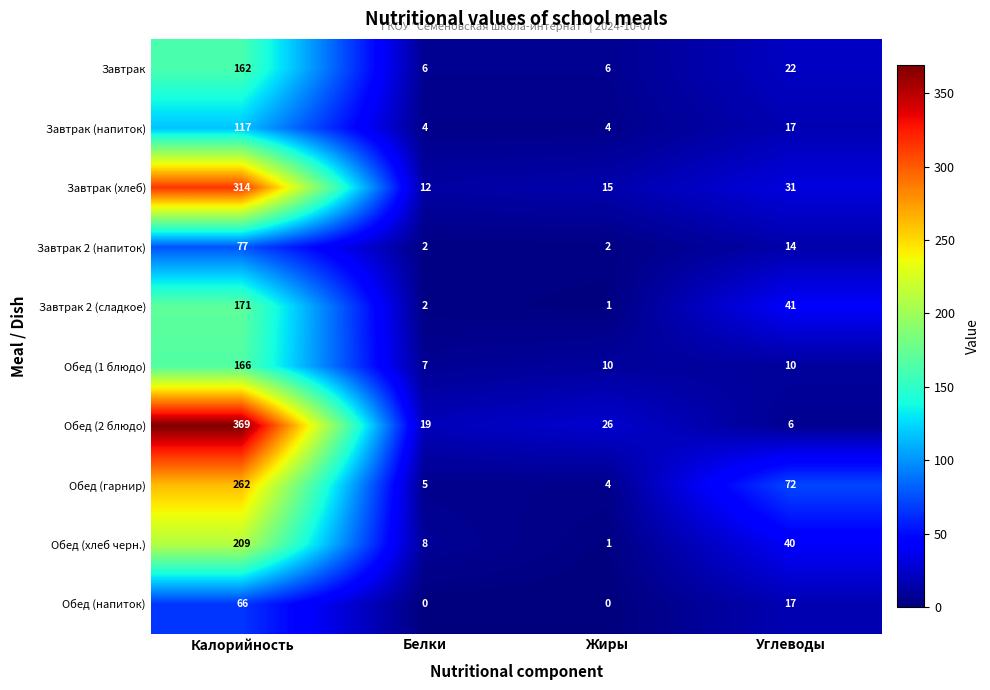

What is the maximum value for Завтрак (хлеб)?

314